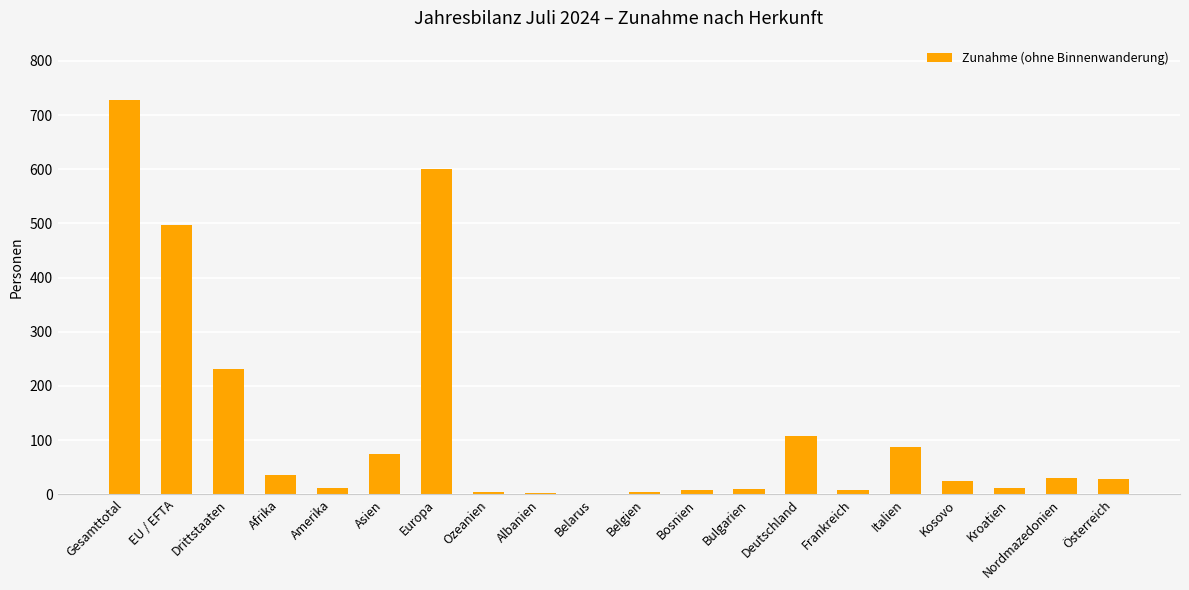

Count the number of data series in this chart.

1